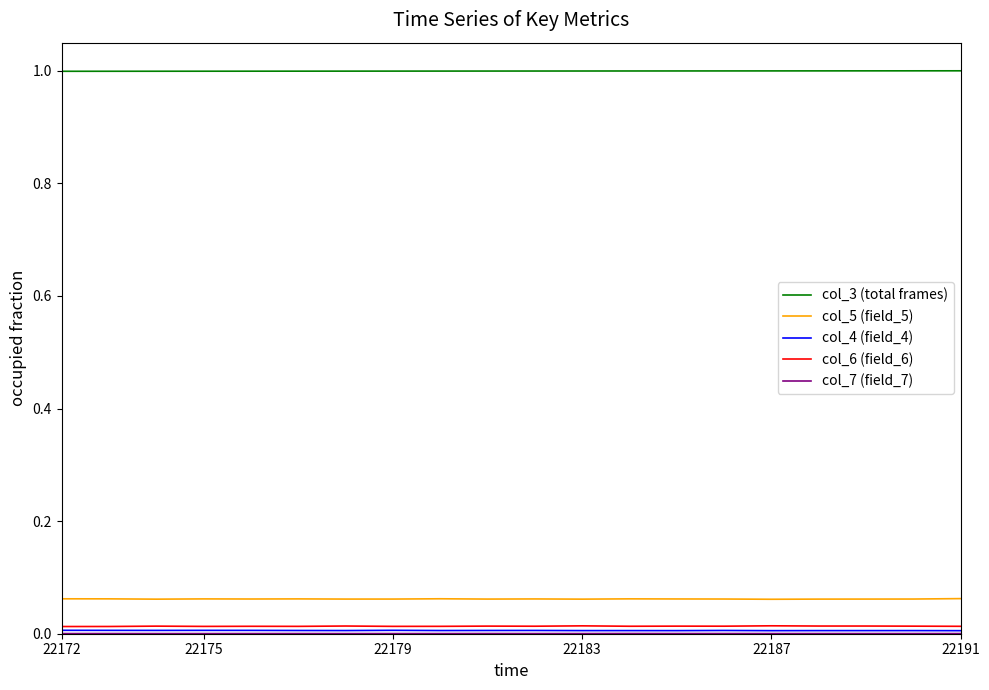

Which series has the largest total across all categories?

col_3 (total frames)